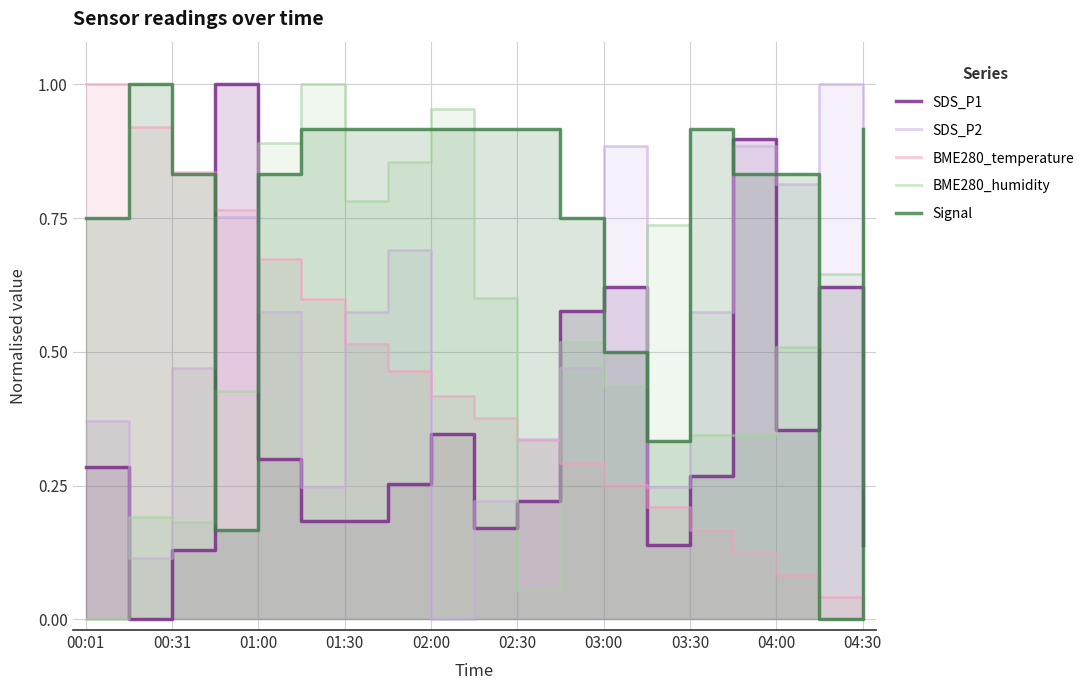

How many series are shown in this chart?

5